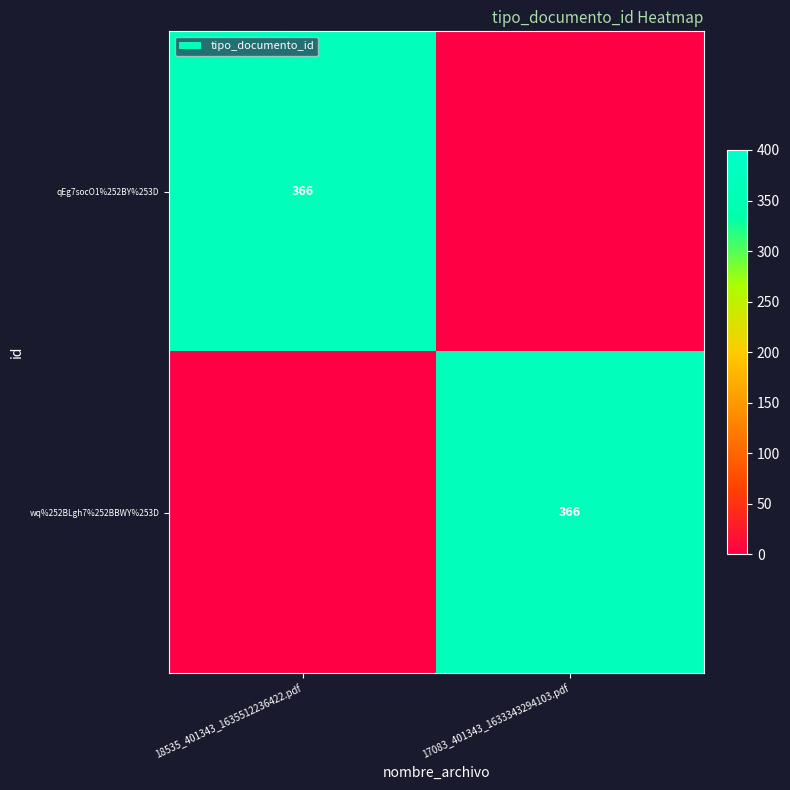

The value of qEg7socO1%252BY%253D at 18535_401343_1635512236422.pdf is 366. True or false?

True